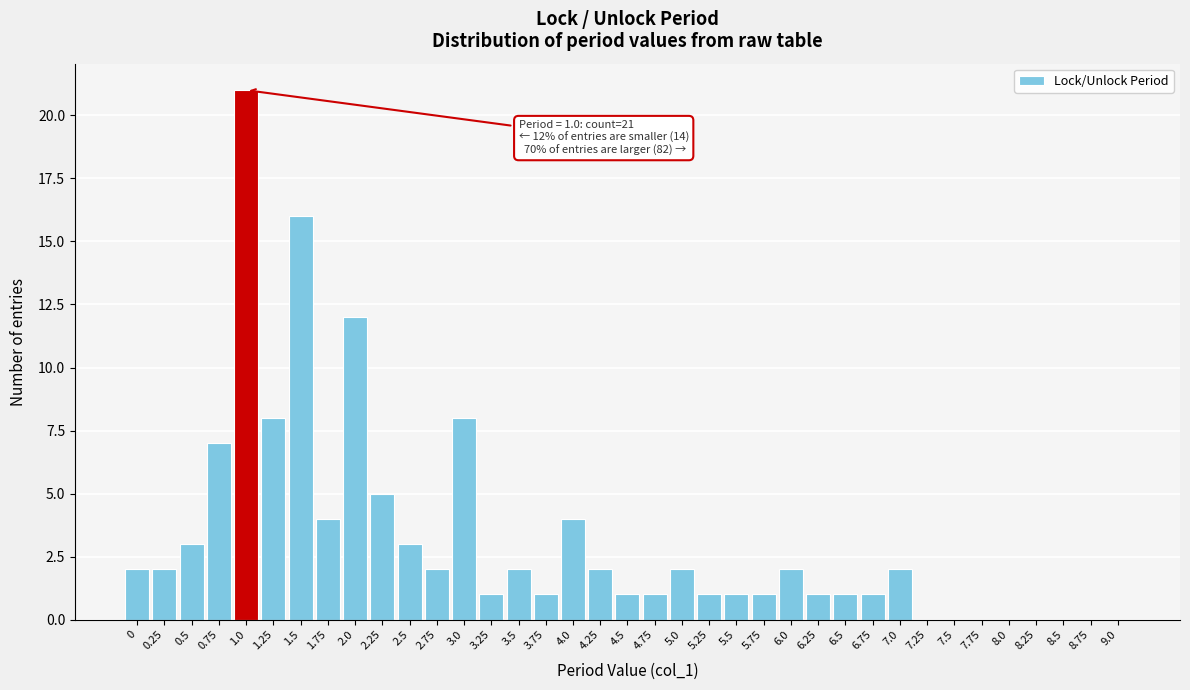

What is the sum of the values at 0.5 and 8.5?

3